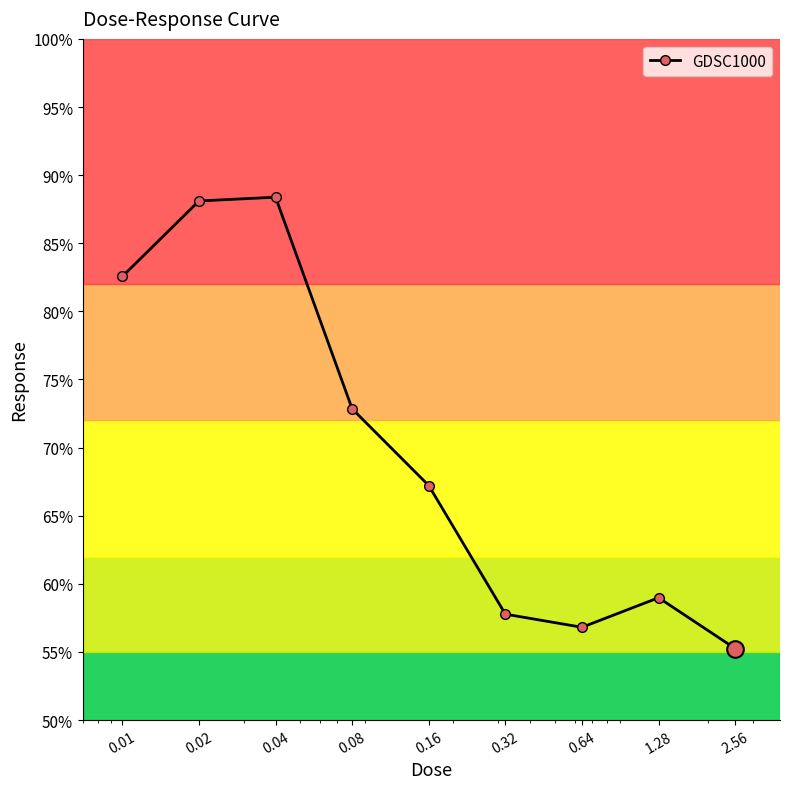

What is the sum of all values?

627.9